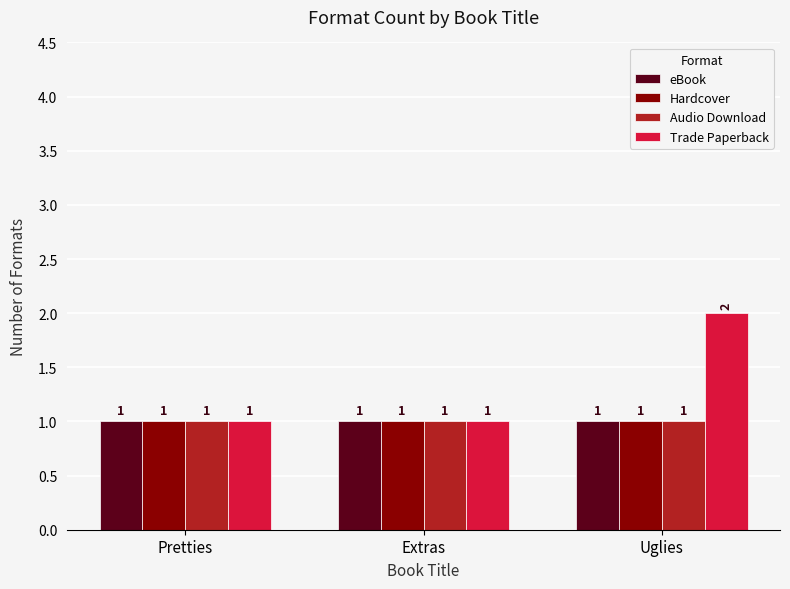

At which category is the sum across all series the highest?

Uglies